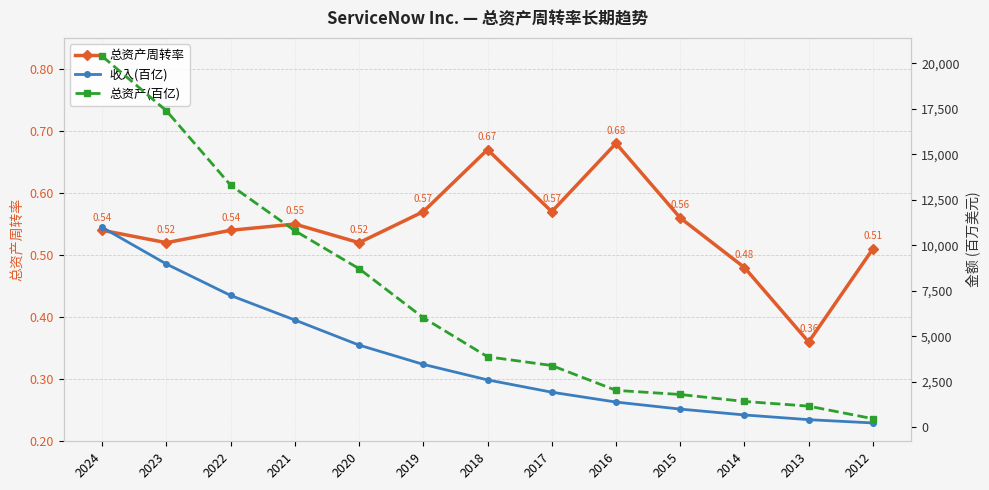

True or false: 总资产周转率 has a value of 0.5 at 2012.

True